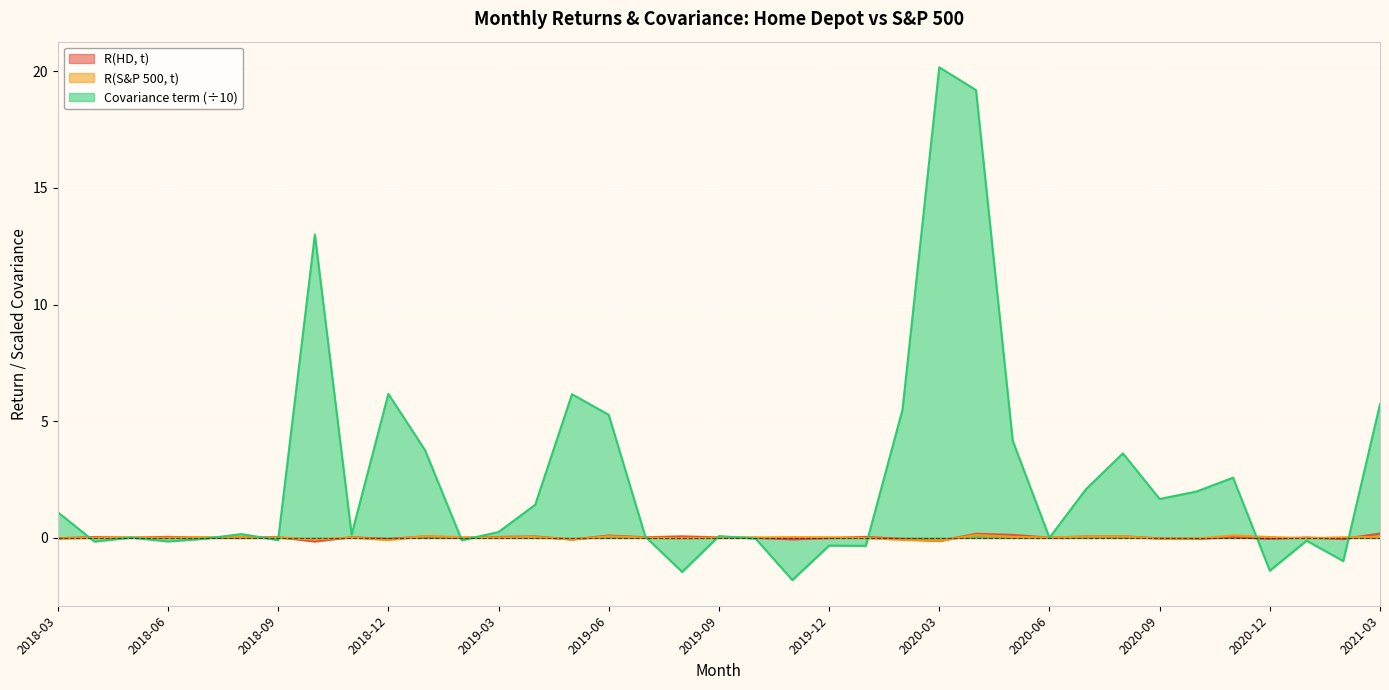

Between which two adjacent categories do R(HD, t) and R(S&P 500, t) first intersect?

2018-04 and 2018-05